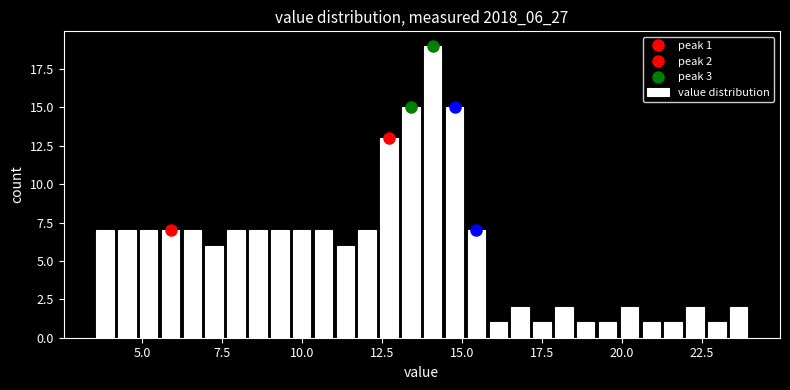

Read against the x-axis, roughly where is the centre of the tallest bar?

14.0